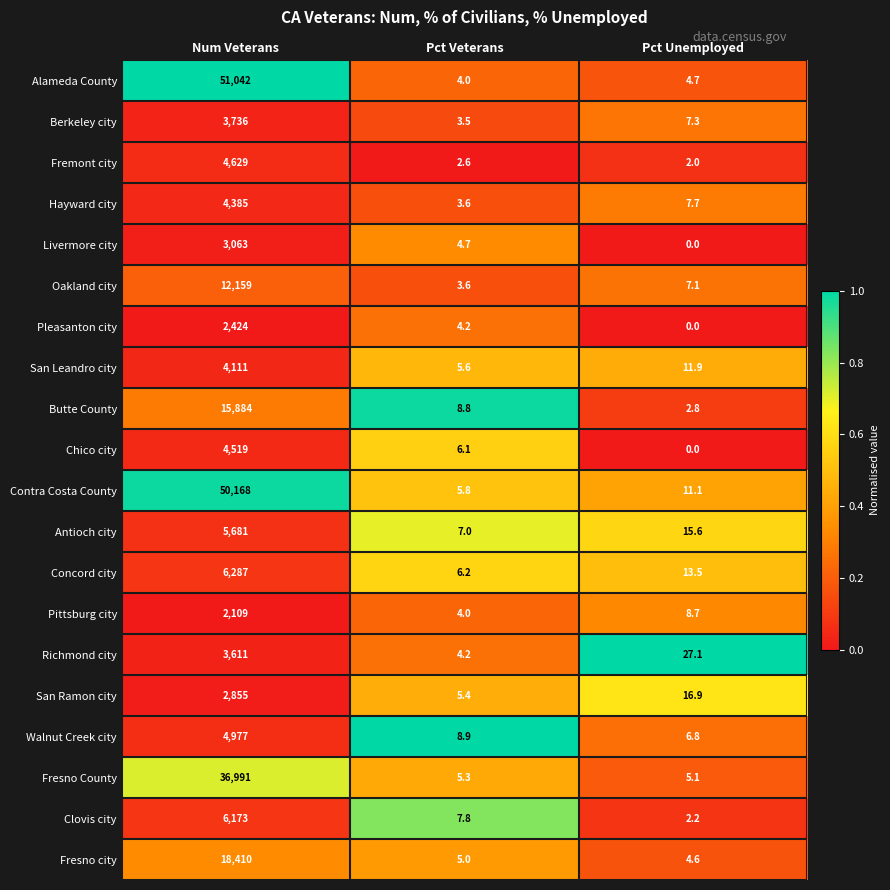

At how many categories does at least one series exceed 0?

3